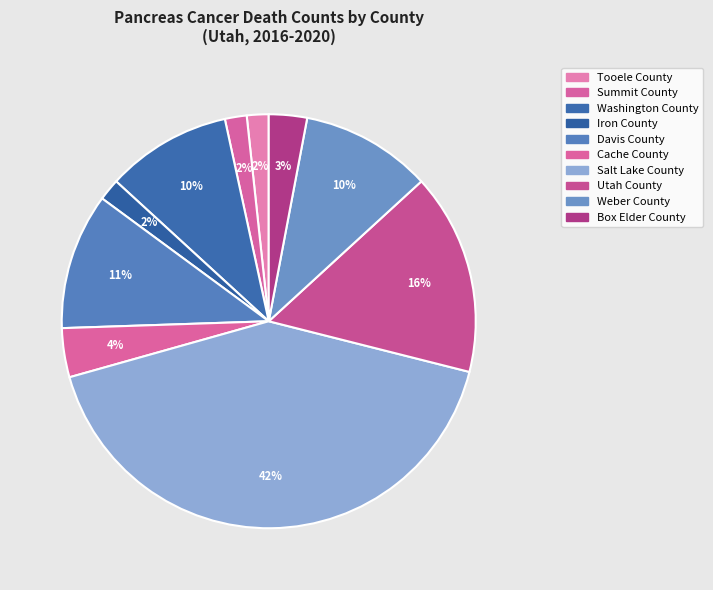

The Utah County slice represents 24% of the pie. True or false?

False